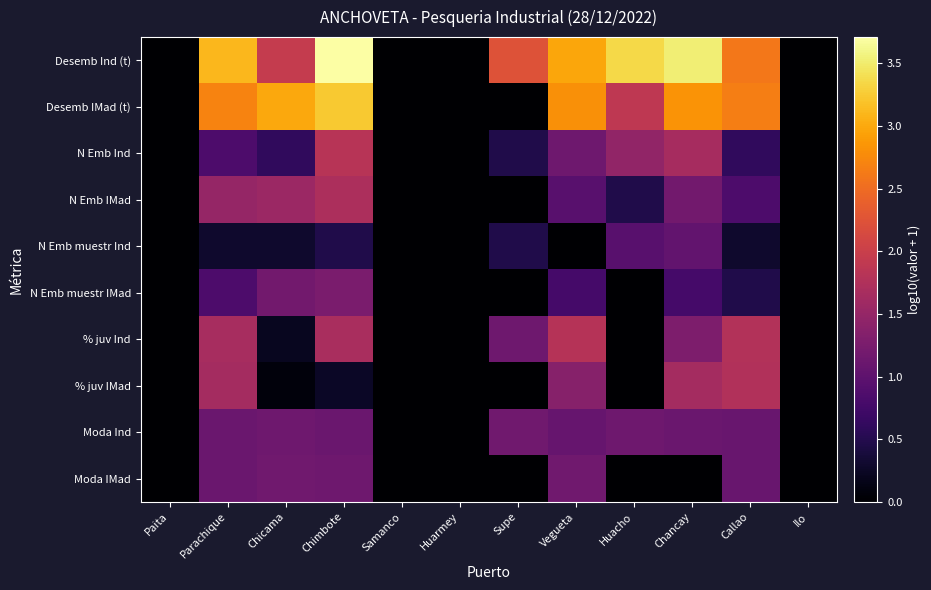

What is the maximum value shown in the chart?

3.7